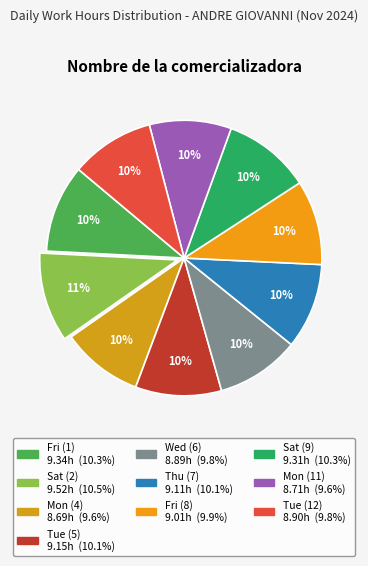

How many segments does this pie chart have?

10